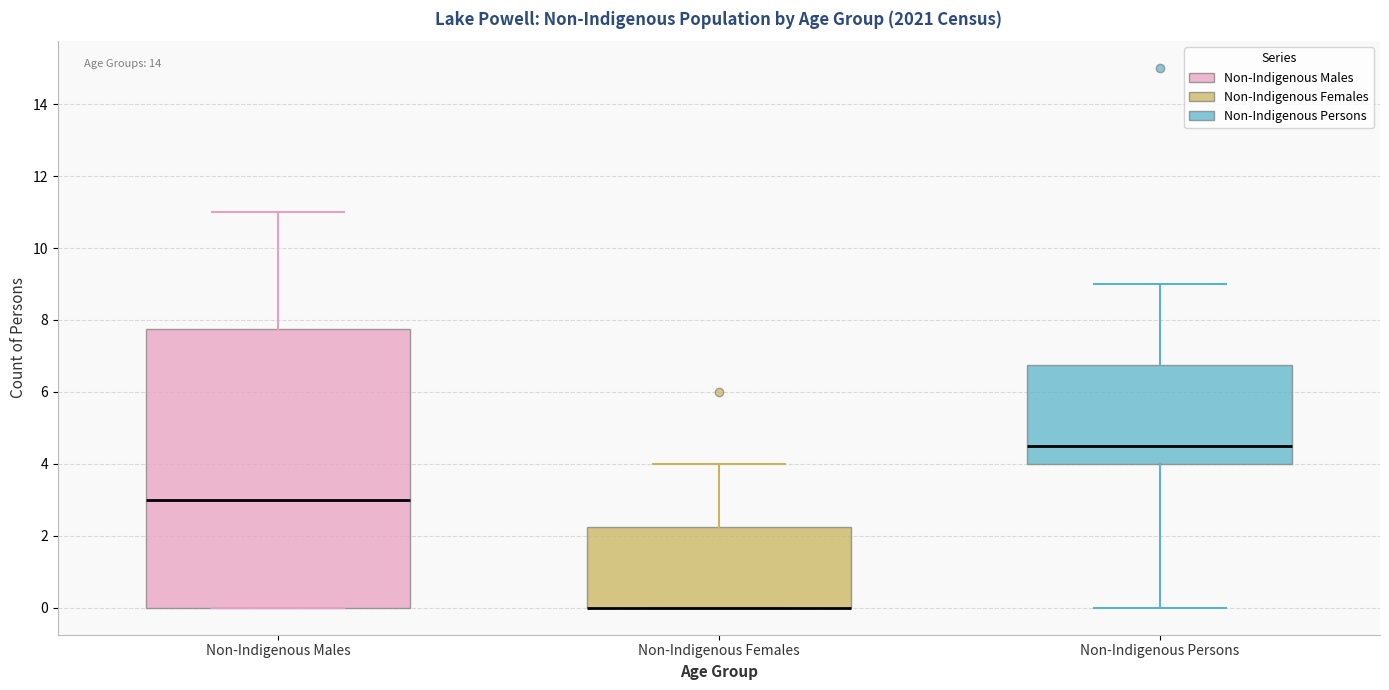

Where is the upper edge of the box for Non-Indigenous Males on the y-axis? The values are not printed on the chart, so give them approximately, as read against the axis.

7.8